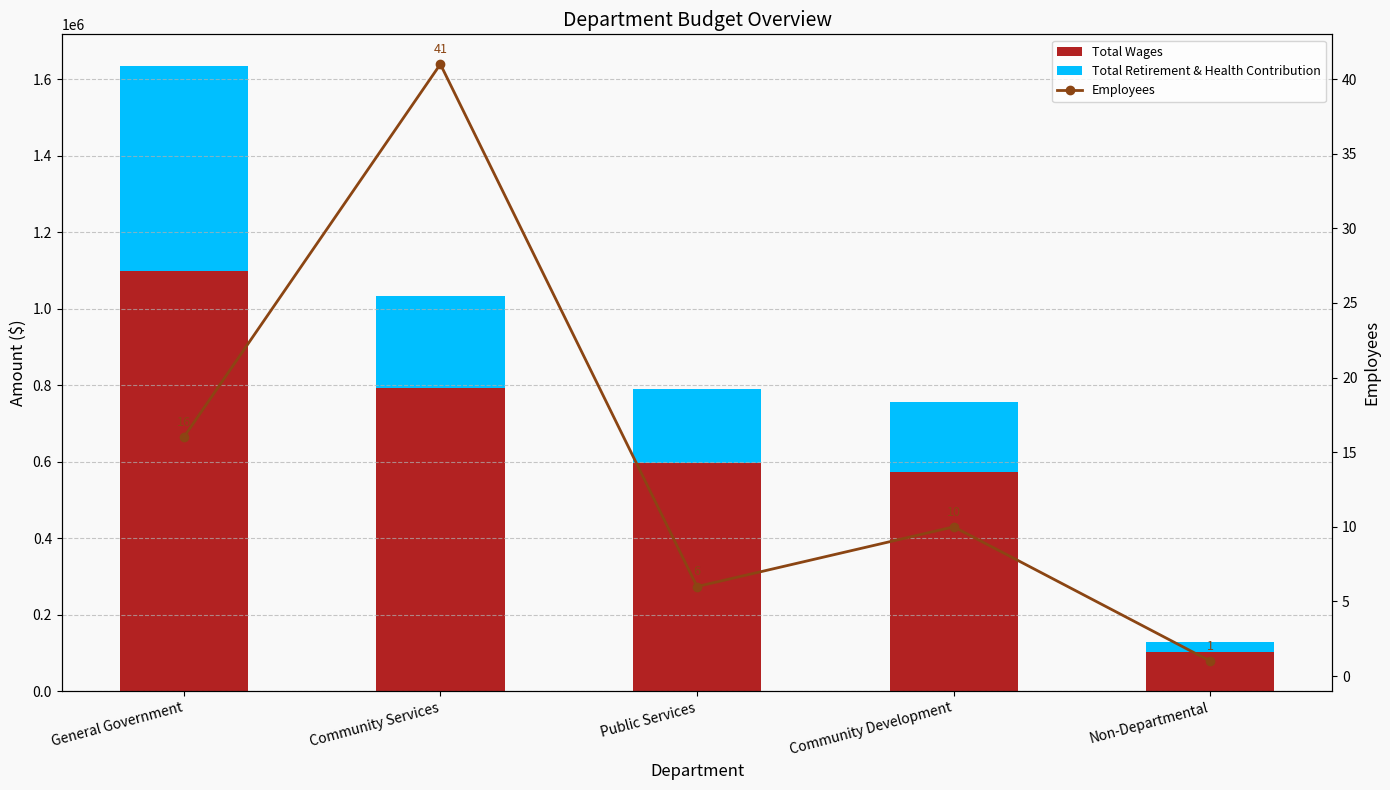

What position from the right is Community Services?

4